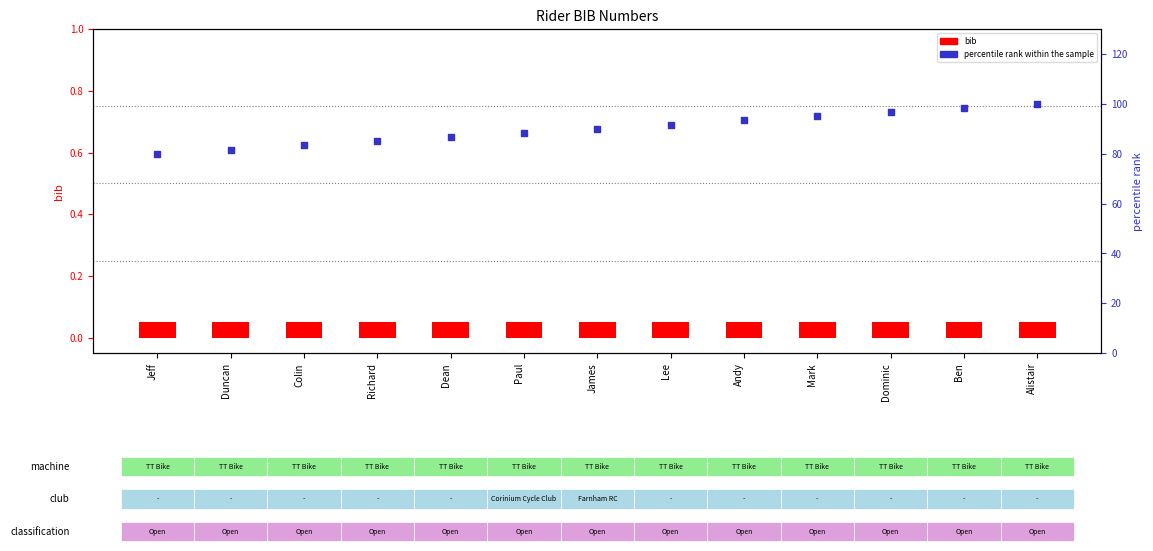

What is the total value across all series at Dominic?

96.7